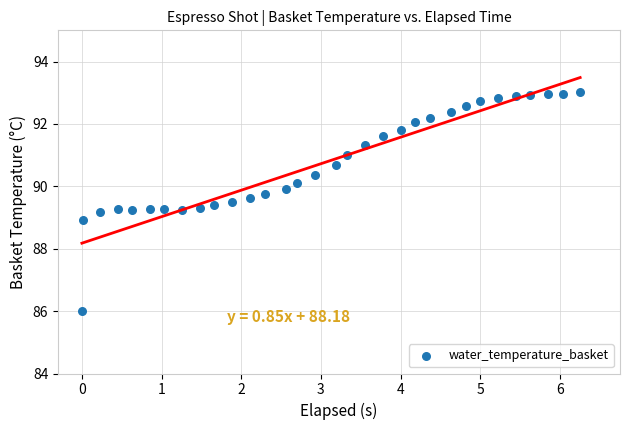

What is the range of Y values (max minus min)?

7.0